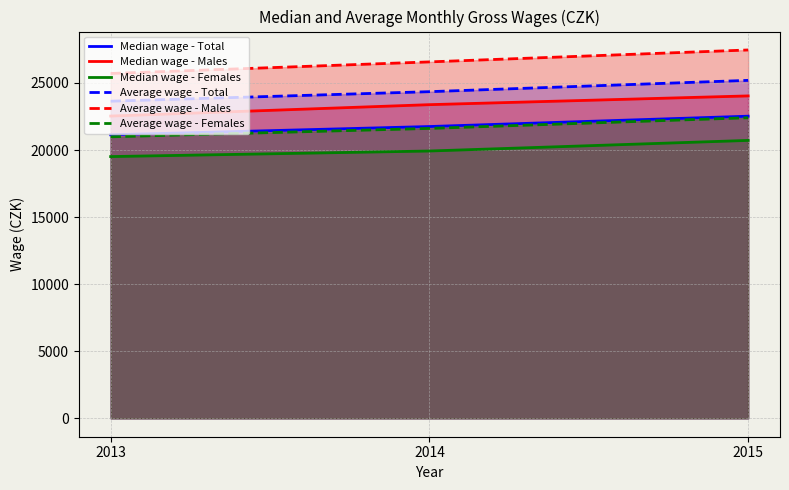

Read the Average wage - Total value at 2015, to the nearest 10.

25190